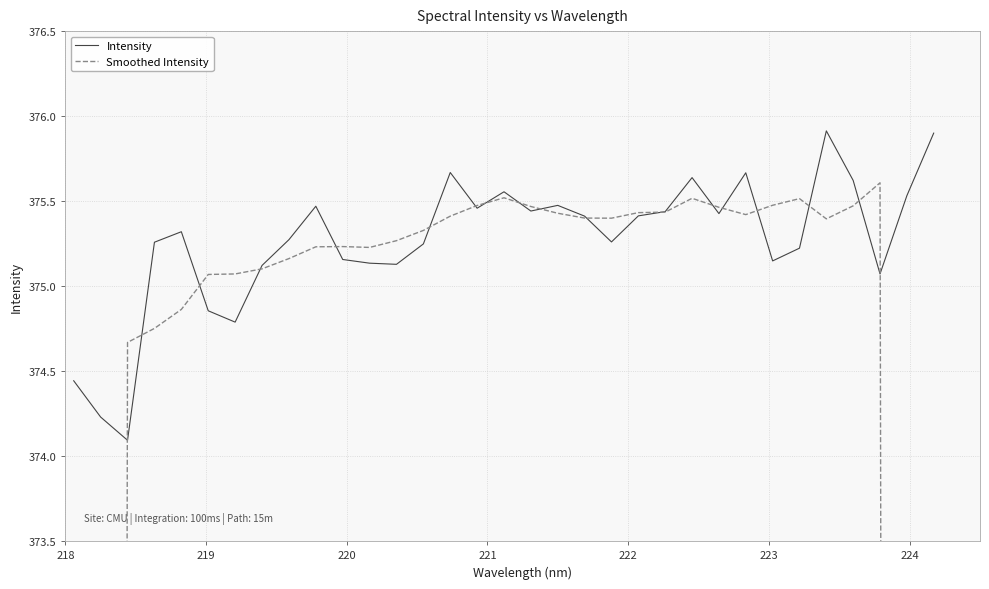

What is the maximum value for Intensity?

375.9